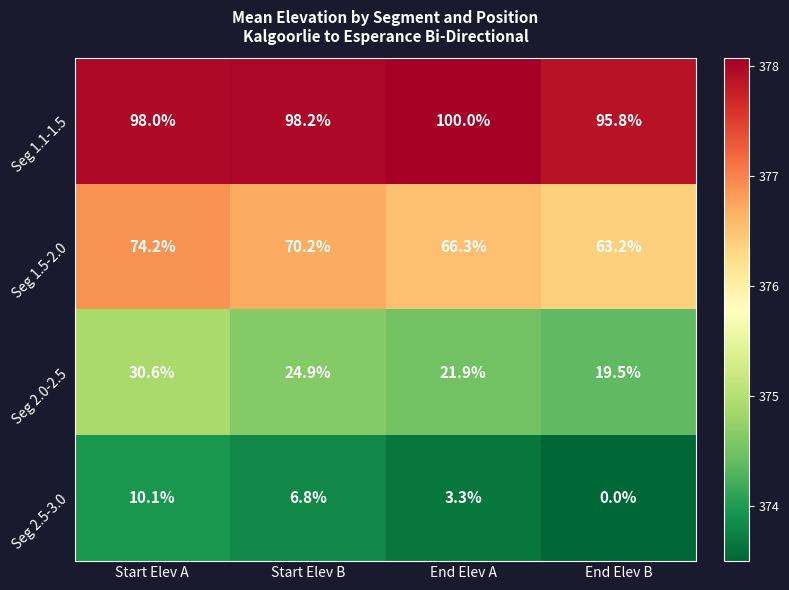

At which label does Seg 2.5-3.0 reach its minimum?

End Elev B